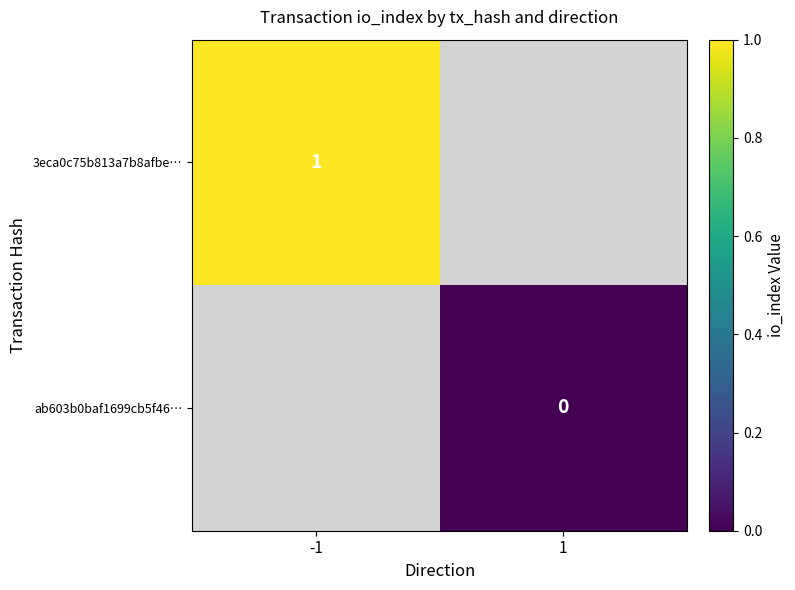

At which label does 3eca0c75b813a7b8afbe… reach its minimum?

-1